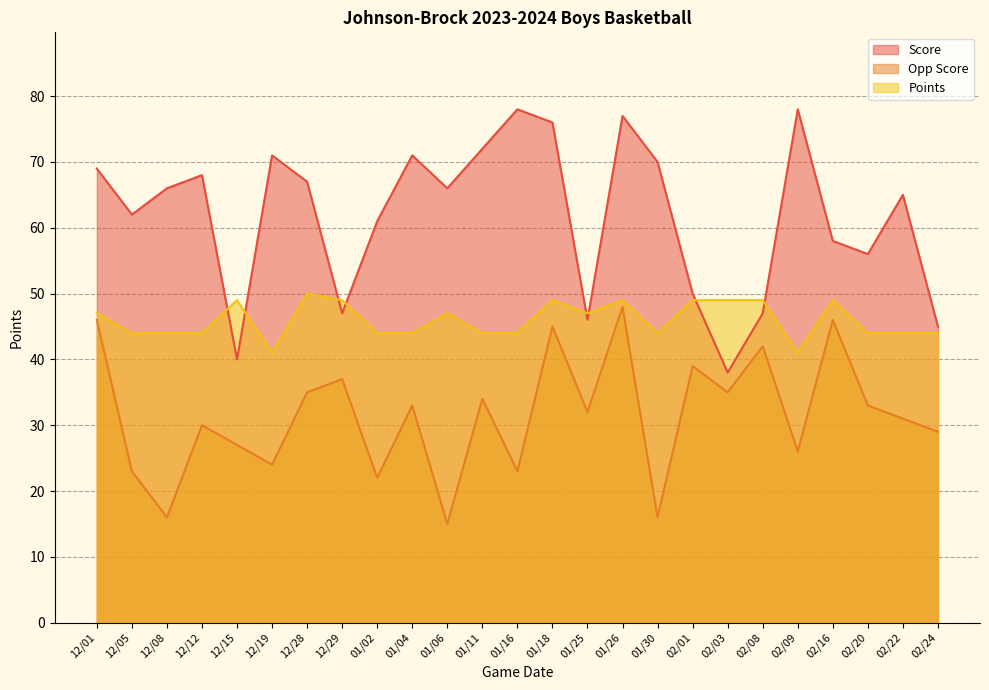

In Points, how many points are higher than both neighbors (excluding endpoints)?

6